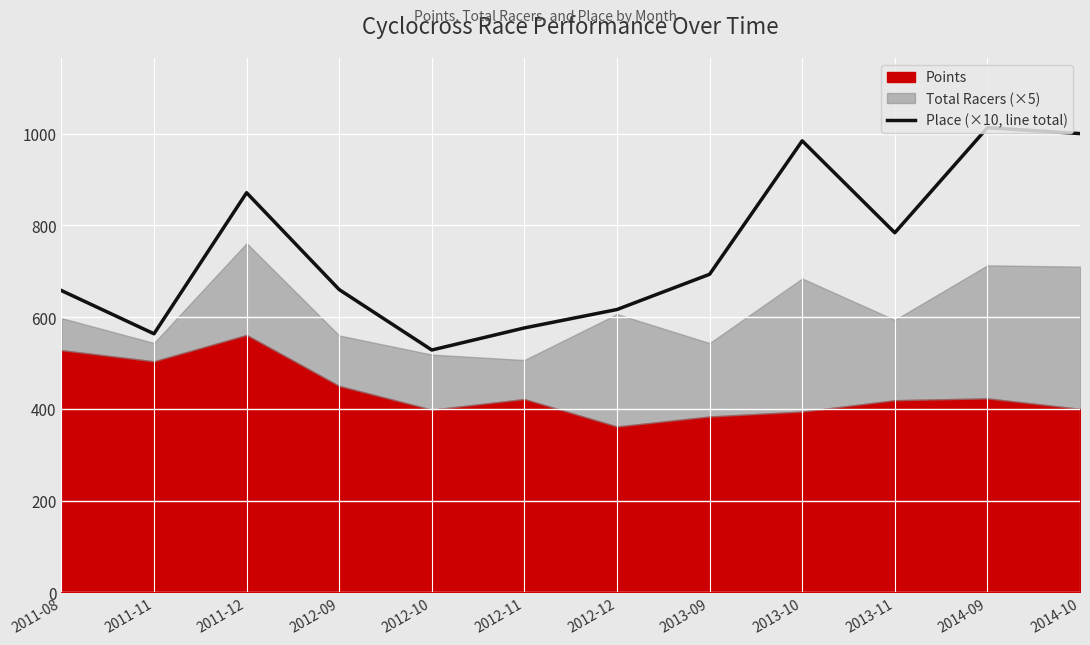

Is it true that the value at 2012-10 is 528.3?

True